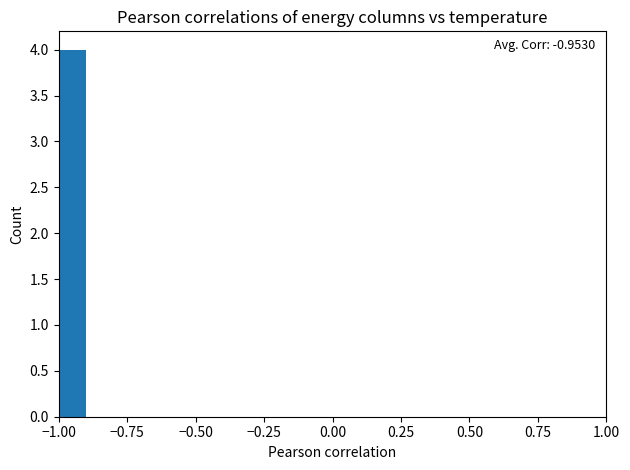

Around what value on the x-axis is the tallest bar? Give the approximate position of its centre, as read against the axis.

-0.95